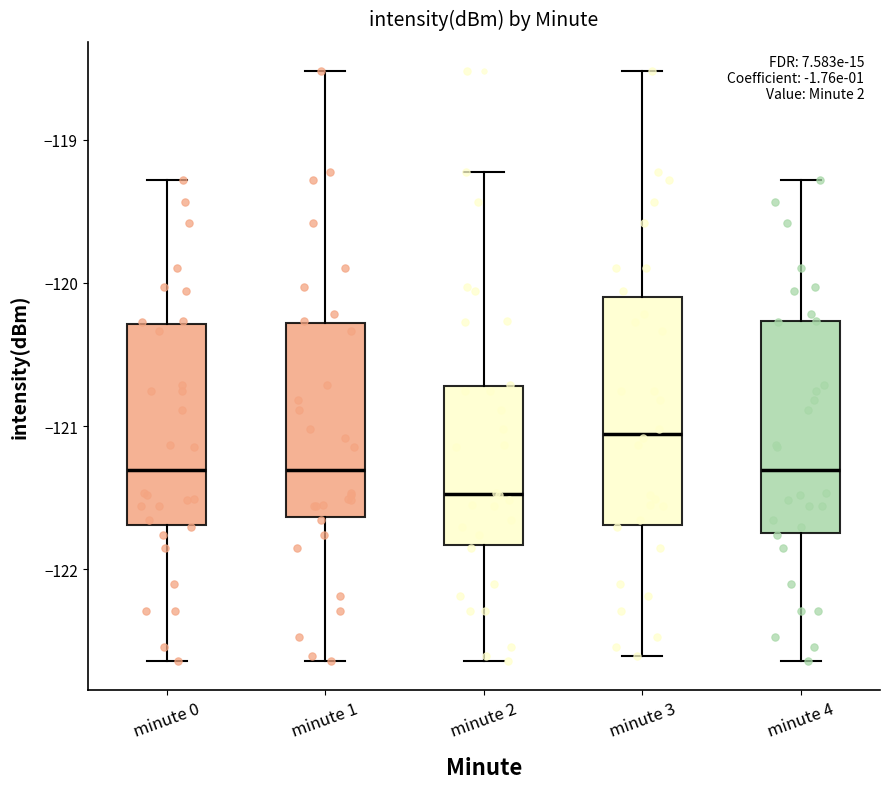

Reading left to right, transcribe this box plot: for each box, give where its median line is, the range the box spans, and where its two whiskers end, as read against the y-axis. The values are not printed on the chart, so give them approximately, as read against the axis.

minute 0: median -121.3, box -121.7 to -120.3, whiskers -122.6 to -119.3
minute 1: median -121.3, box -121.6 to -120.3, whiskers -122.6 to -118.5
minute 2: median -121.5, box -121.8 to -120.7, whiskers -122.6 to -119.2
minute 3: median -121.1, box -121.7 to -120.1, whiskers -122.6 to -118.5
minute 4: median -121.3, box -121.7 to -120.3, whiskers -122.6 to -119.3